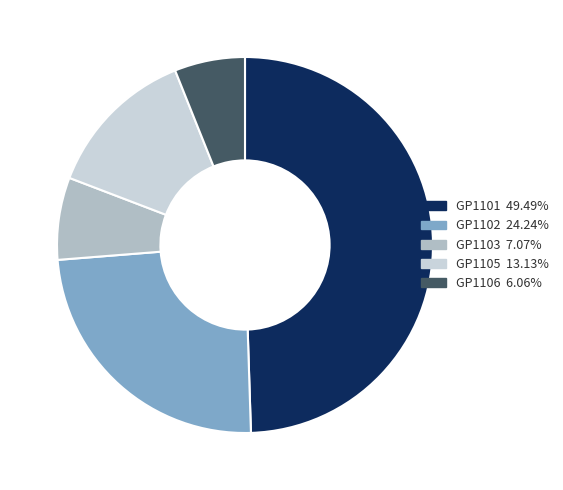

Is there any slice that represents more than half of the pie?

No